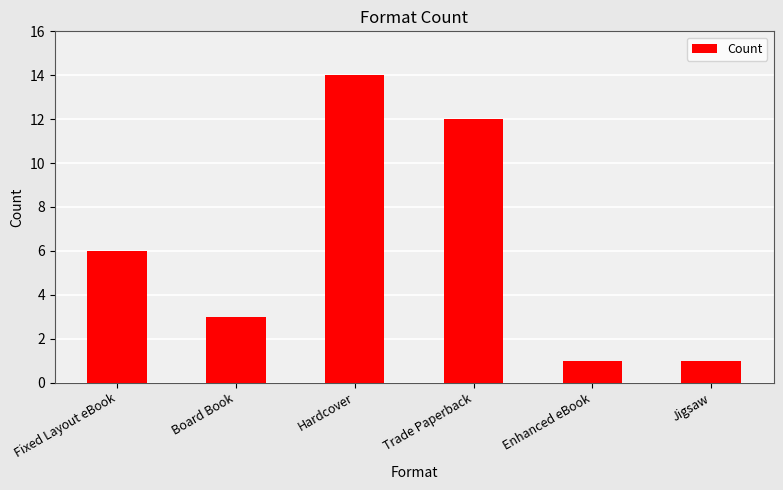

Between Enhanced eBook and Board Book, which is larger?

Board Book